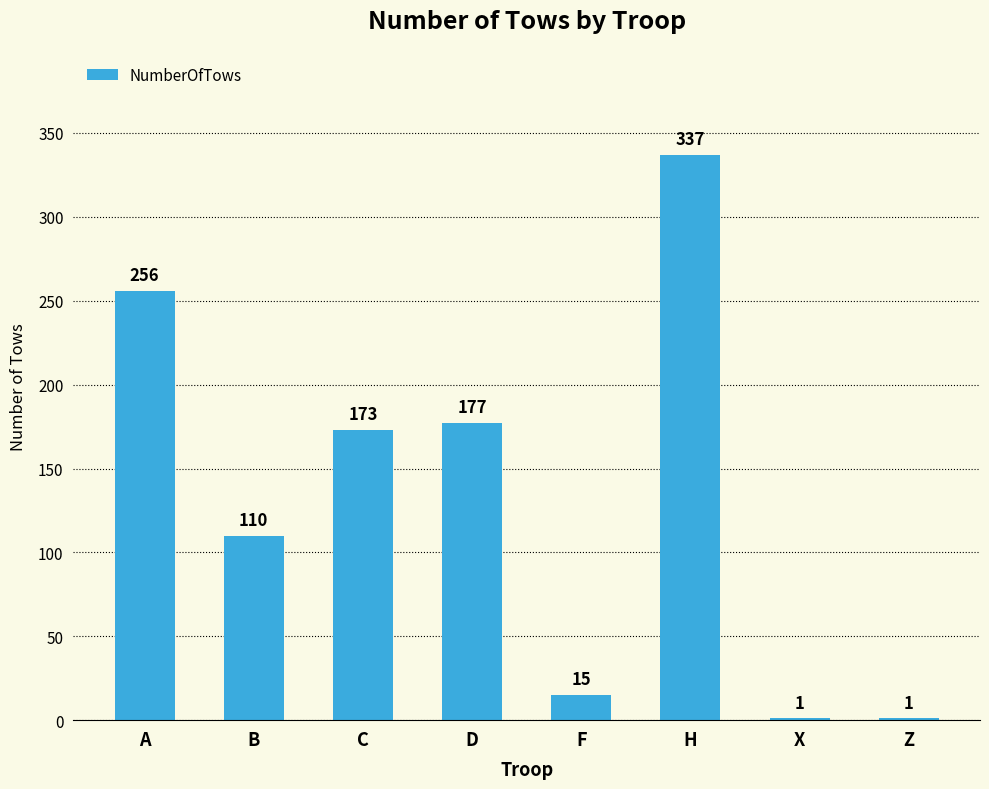

At which label is the value closest to 169?

C